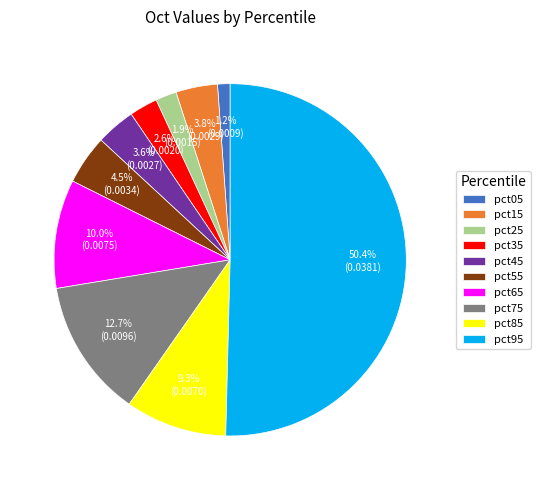

To the nearest percent, what is the combined percentage of pct65 and pct05?

11%